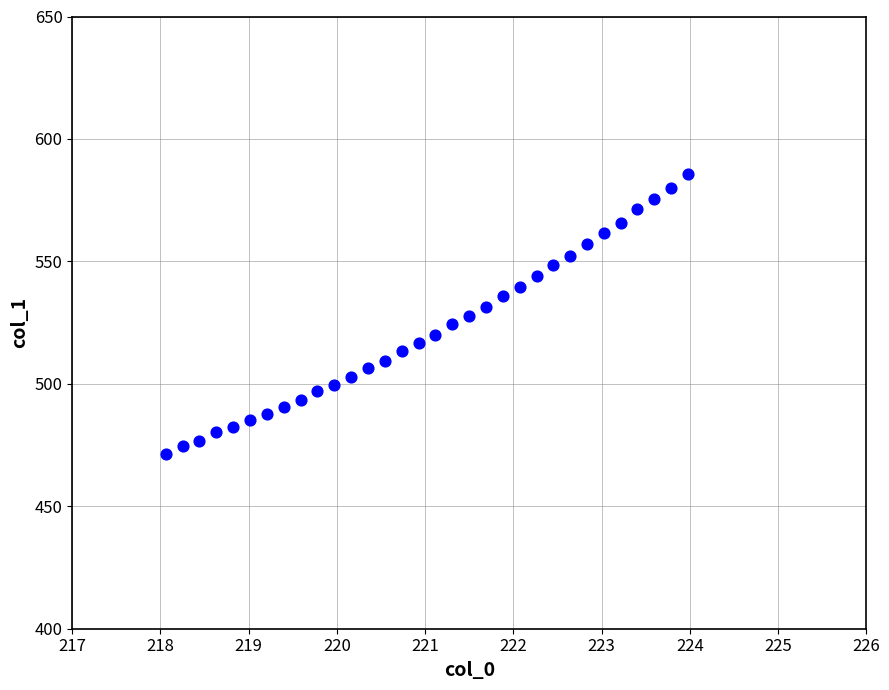

What is the range of X values (max minus min)?

5.9